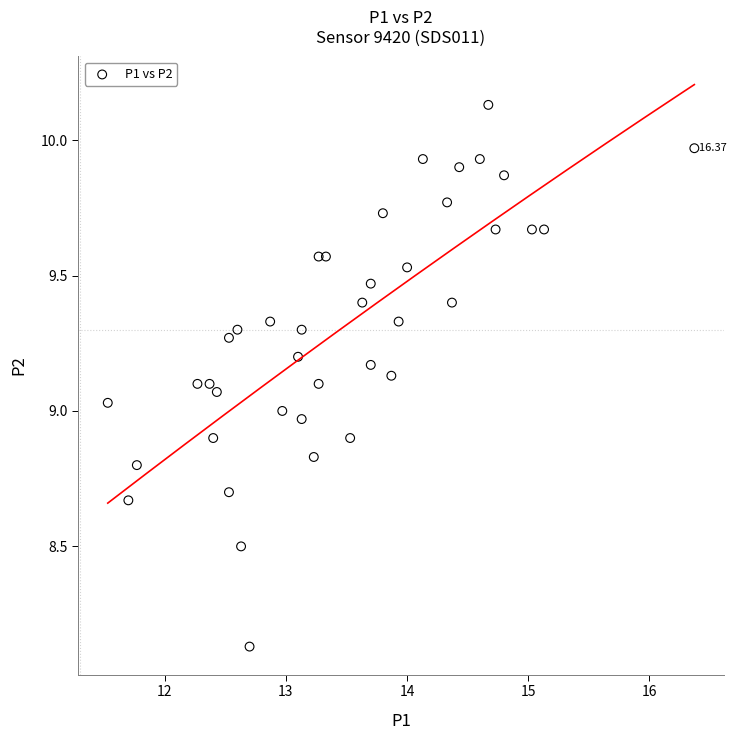

What is the range of X values (max minus min)?

4.8